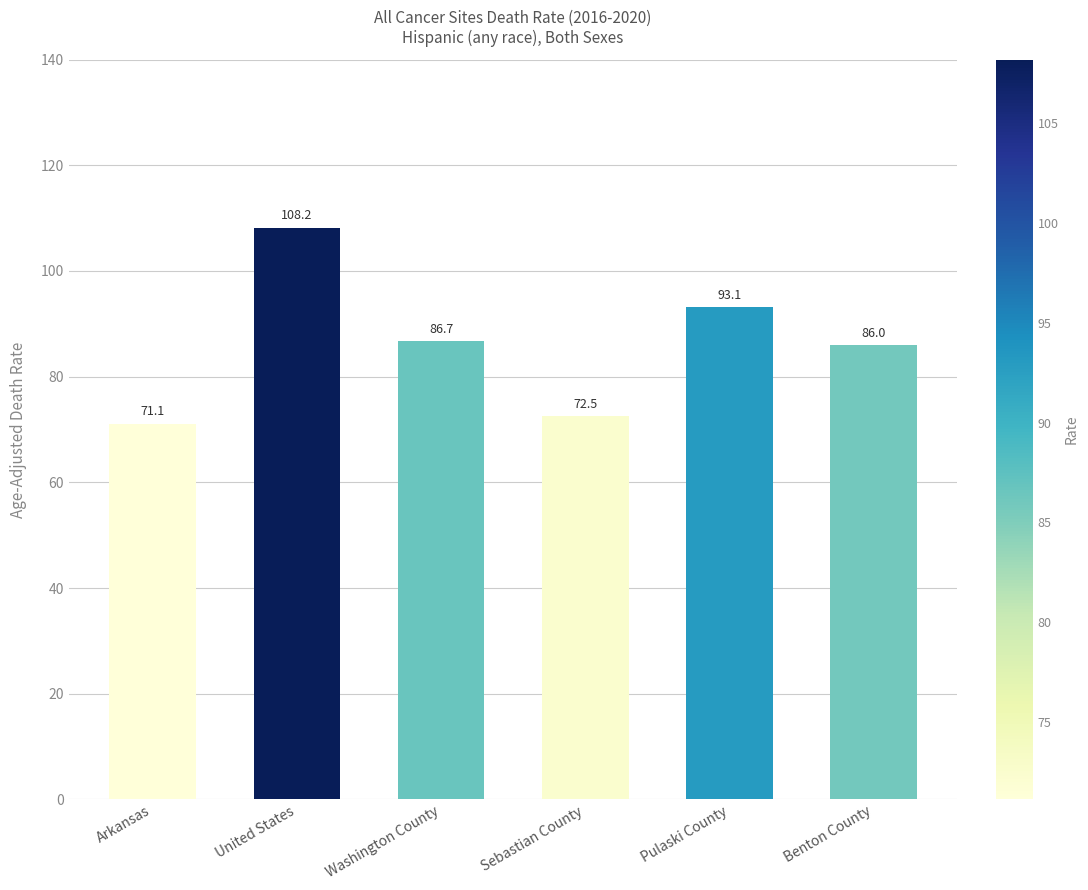

Count the number of data series in this chart.

1